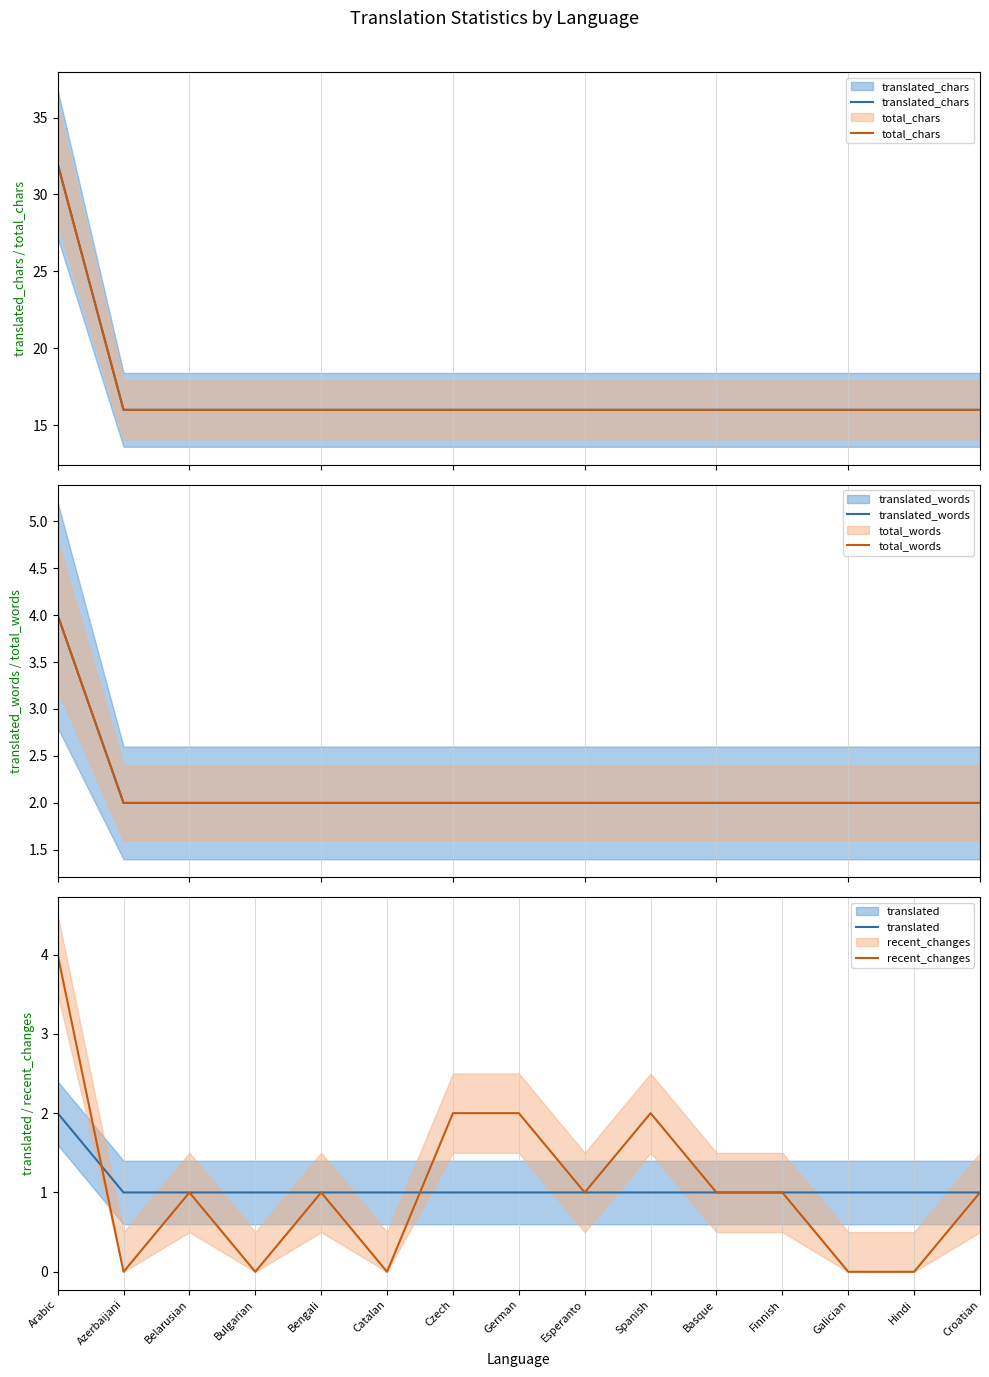

Which series has the largest total across all categories?

translated_chars